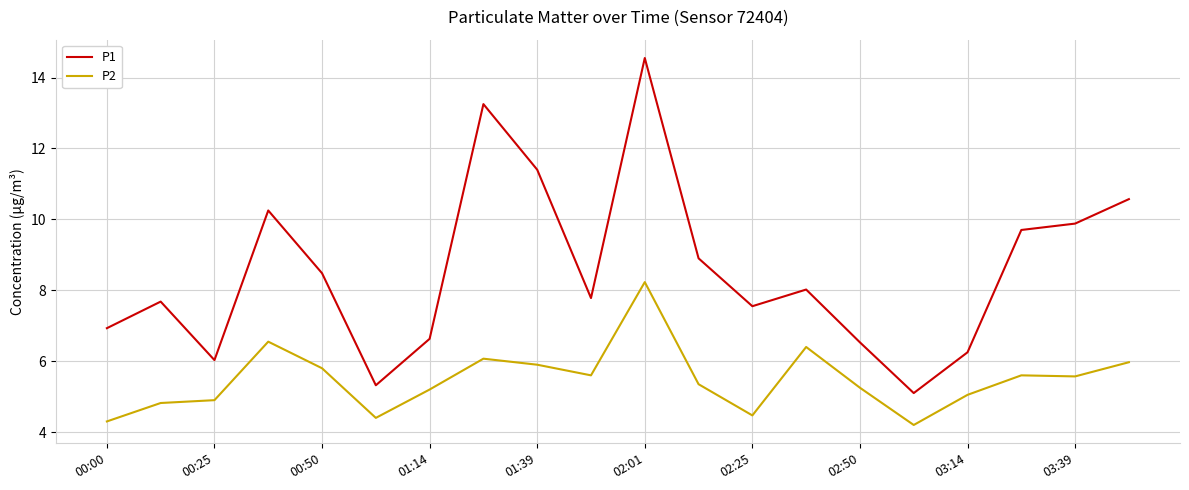

What is the difference between the maximum and second lowest values in the P1 series?

9.2